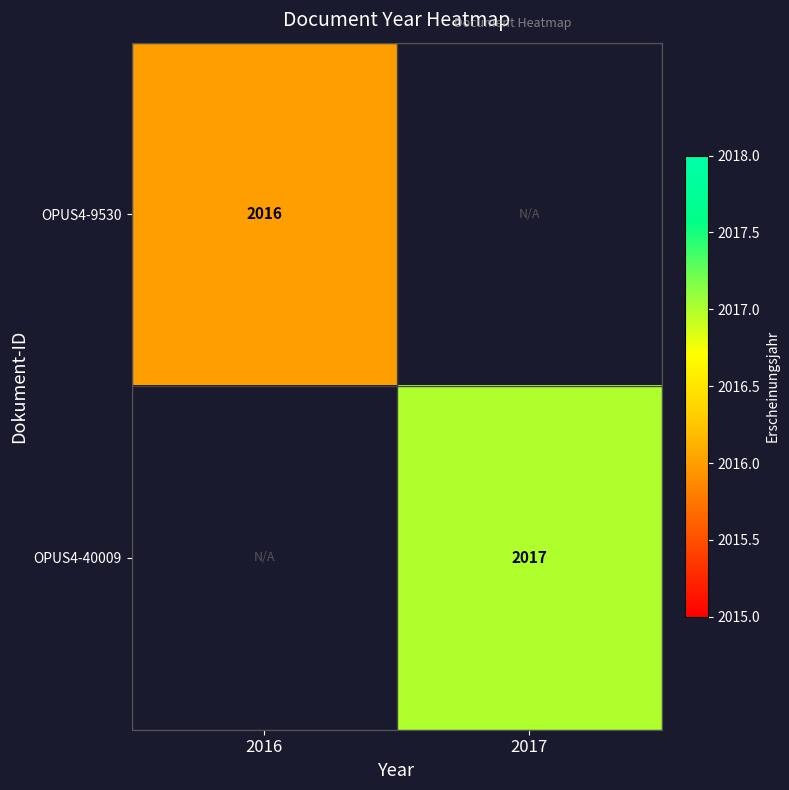

Is the value of OPUS4-40009 at 2016 greater than the value of OPUS4-9530 at 2016?

No